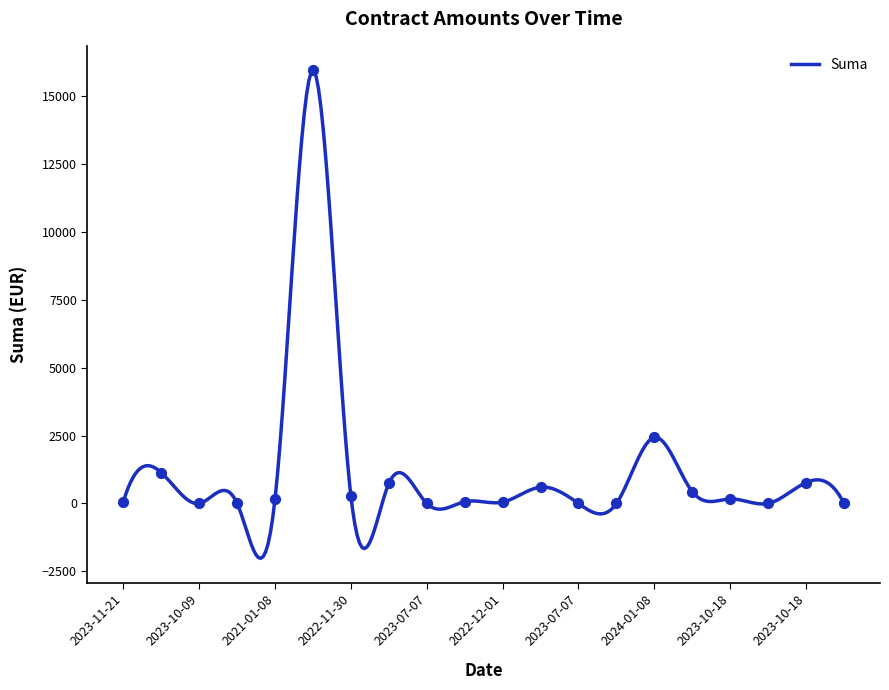

What is the change in value from 2021-01-08 to 2023-07-07?

-182.0